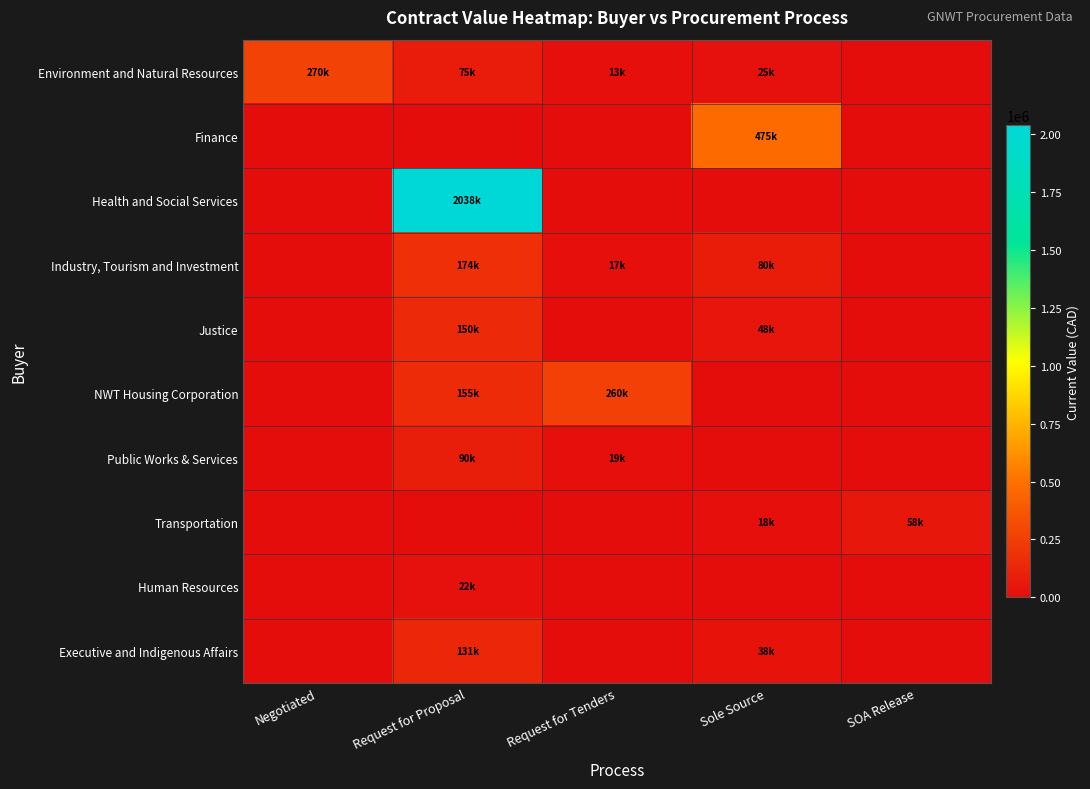

Reading left to right, list all the values displayed in this chart.

Environment and Natural Resources: Negotiated=269782.4	Request for Proposal=75300.0	Request for Tenders=13000.0	Sole Source=25000.0	SOA Release=0.0
Finance: Negotiated=0.0	Request for Proposal=0.0	Request for Tenders=0.0	Sole Source=475447.1	SOA Release=0.0
Health and Social Services: Negotiated=0.0	Request for Proposal=2038500.0	Request for Tenders=0.0	Sole Source=0.0	SOA Release=0.0
Industry, Tourism and Investment: Negotiated=0.0	Request for Proposal=173791.3	Request for Tenders=17000.0	Sole Source=80000.0	SOA Release=0.0
Justice: Negotiated=0.0	Request for Proposal=150000.0	Request for Tenders=0.0	Sole Source=47593.8	SOA Release=0.0
NWT Housing Corporation: Negotiated=0.0	Request for Proposal=155000.0	Request for Tenders=259621.6	Sole Source=0.0	SOA Release=0.0
Public Works & Services: Negotiated=0.0	Request for Proposal=90000.0	Request for Tenders=18947.4	Sole Source=0.0	SOA Release=0.0
Transportation: Negotiated=0.0	Request for Proposal=0.0	Request for Tenders=0.0	Sole Source=17875.5	SOA Release=58265.9
Human Resources: Negotiated=0.0	Request for Proposal=22137.9	Request for Tenders=0.0	Sole Source=0.0	SOA Release=0.0
Executive and Indigenous Affairs: Negotiated=0.0	Request for Proposal=130823.5	Request for Tenders=0.0	Sole Source=37891.4	SOA Release=0.0